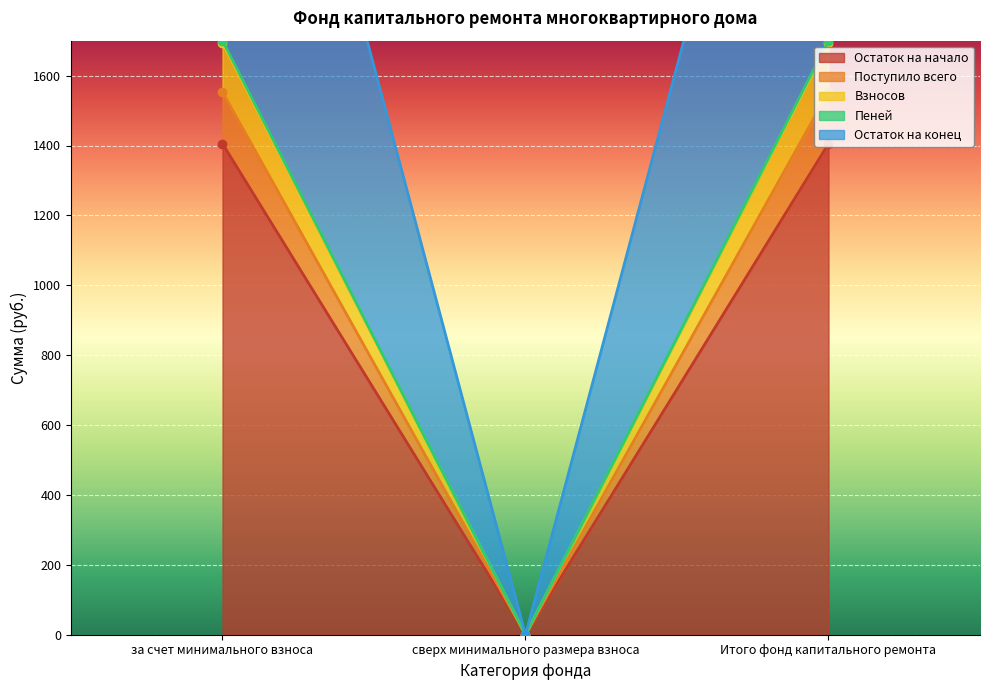

What is the label of the 3rd point from the right?

за счет минимального взноса